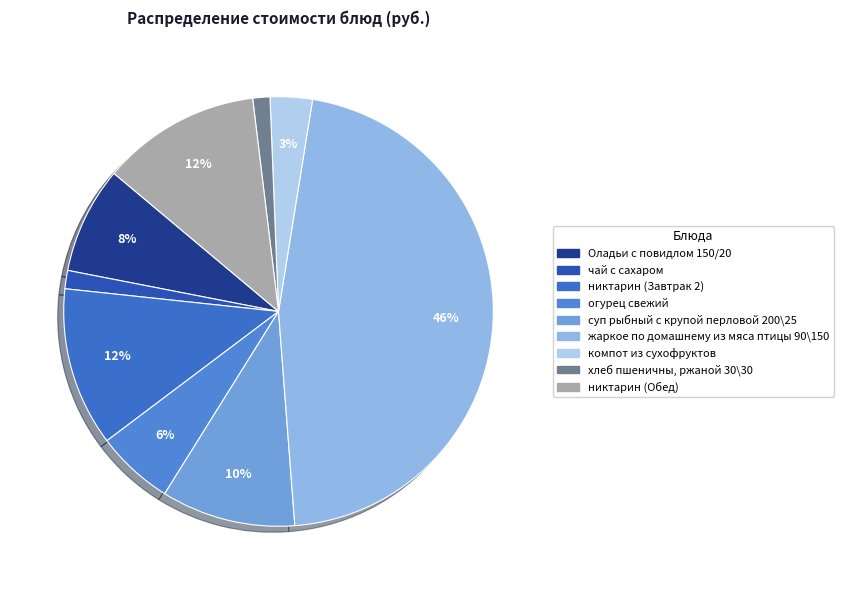

How many segments does this pie chart have?

9